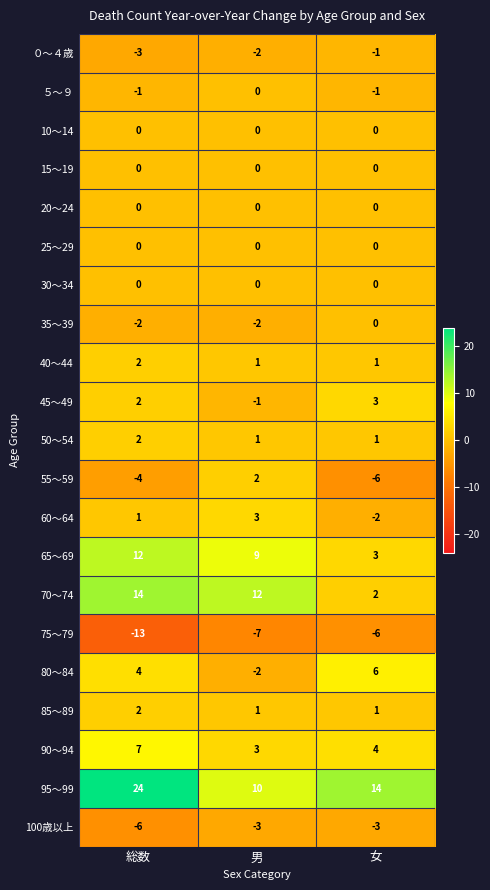

The 30～34 series shows 0 at 女. True or false?

True